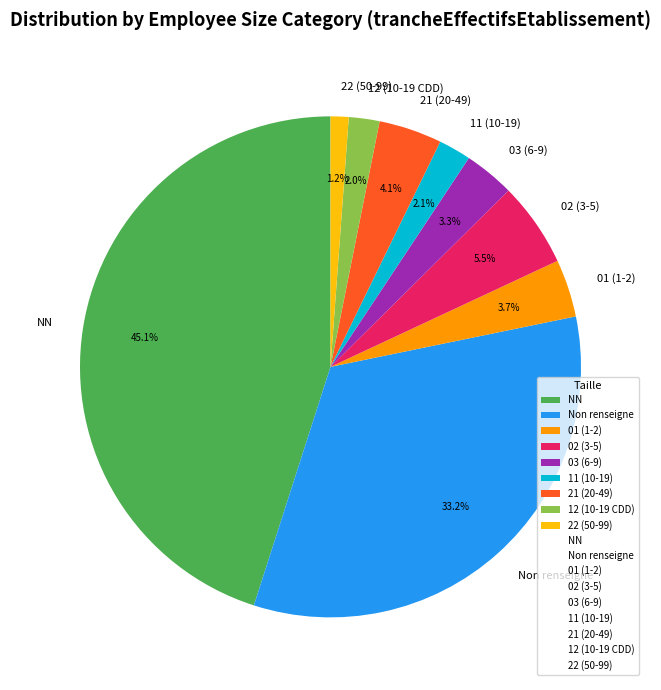

Which has a higher value, Non renseigne or 22 (50-99)?

Non renseigne